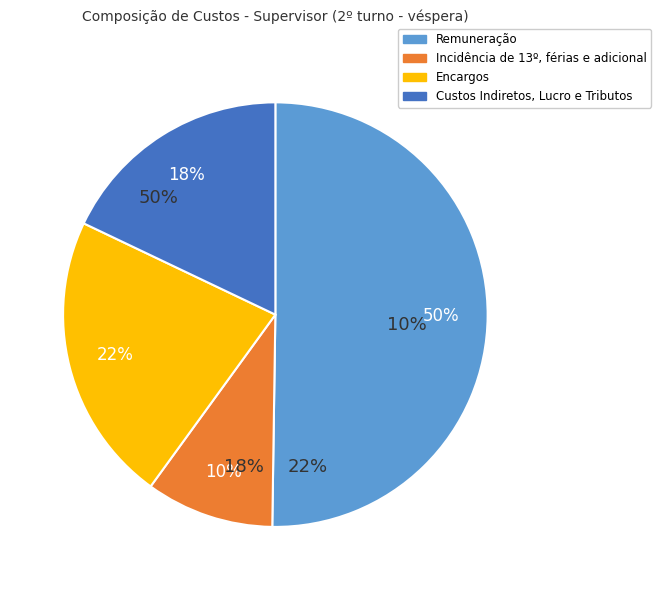

To the nearest percent, what is the difference between the largest and smallest slice percentages?

40%